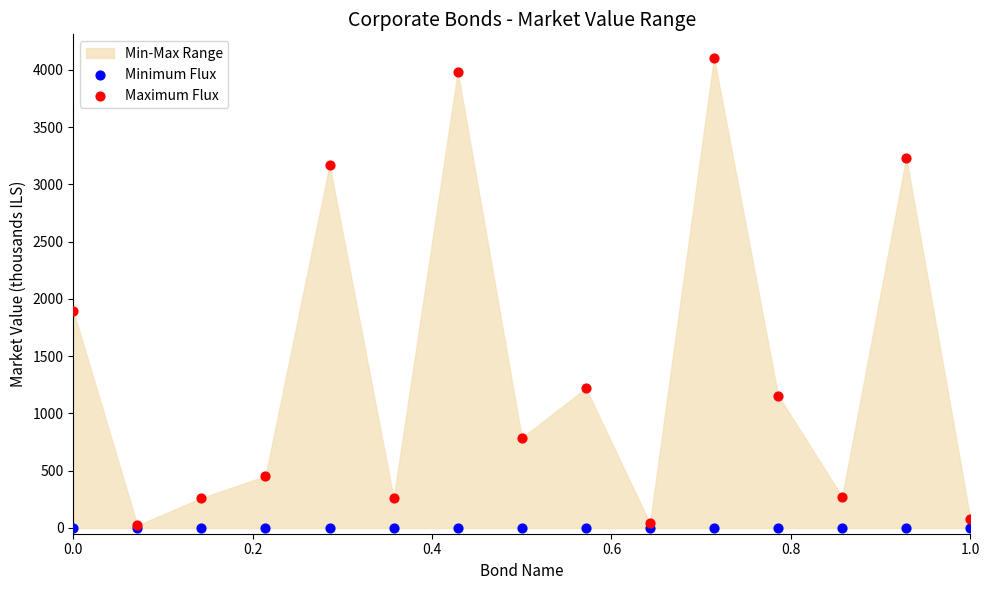

In the Maximum Flux series, what Y value is closest to 2063?

1896.3